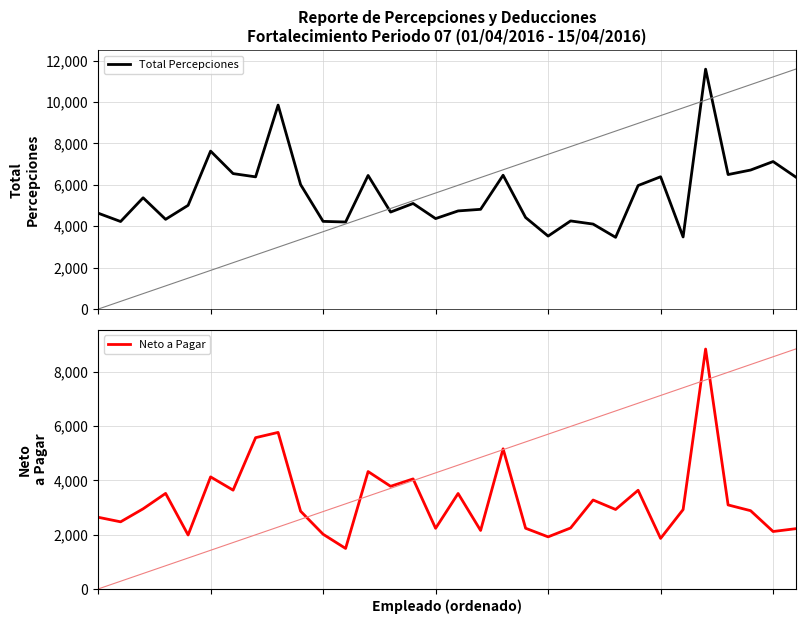

At which category is the sum across all series the highest?

27